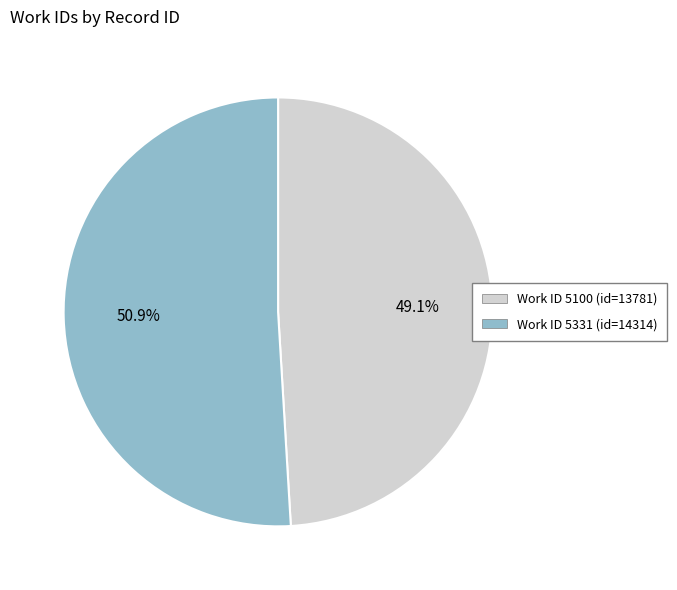

Is there a majority slice in this chart?

Yes